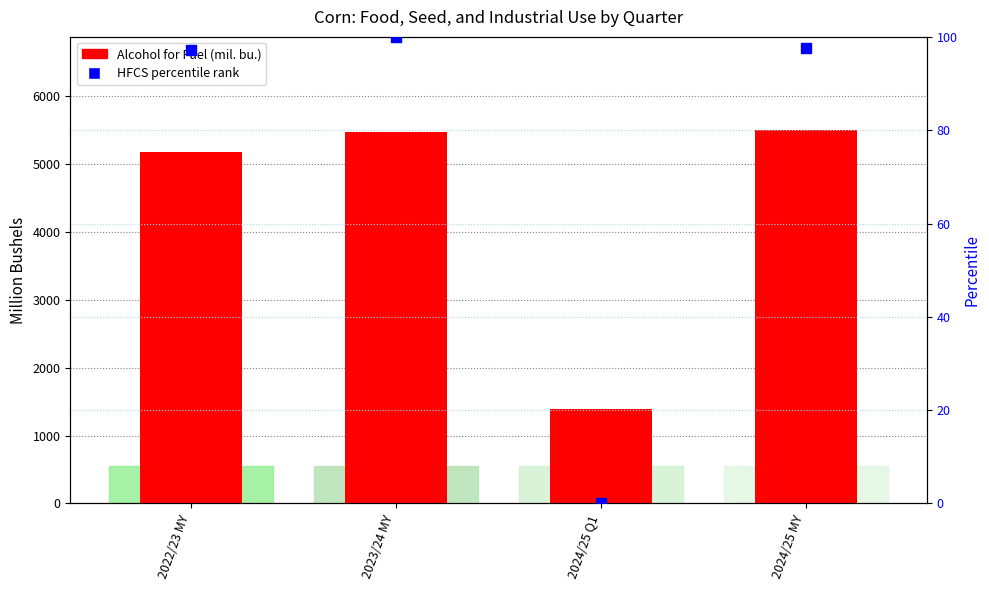

What is the total value across all series at 2024/25 MY?

5597.6